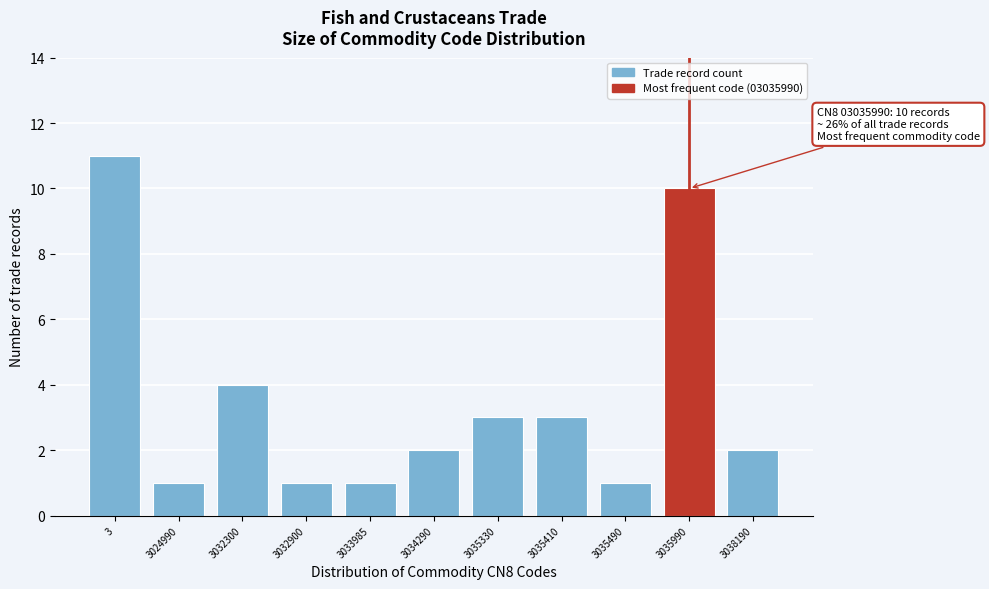

Reading left to right, what are all the values shown in this chart?

11	1	4	1	1	2	3	3	1	10	2